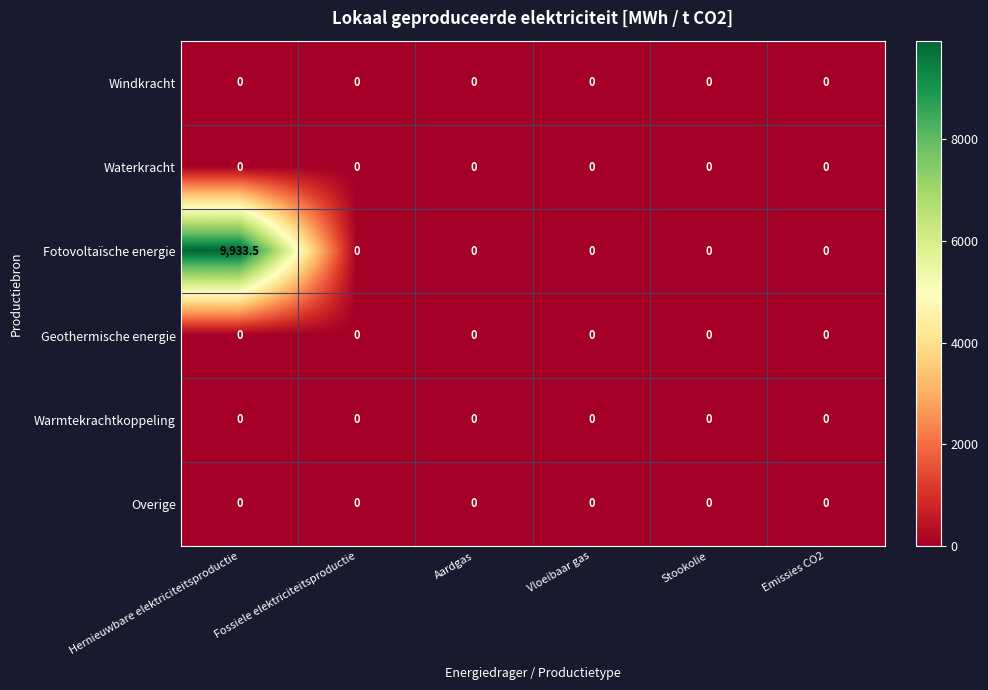

Which series has the largest total across all categories?

Fotovoltaïsche energie